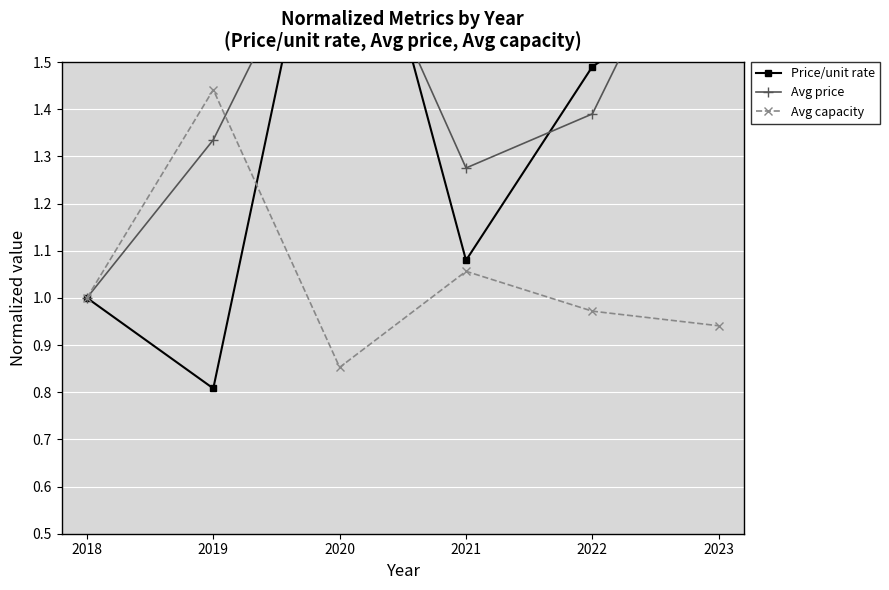

List the series in order of their overall mean, lowest first.

Avg capacity, Price/unit rate, Avg price